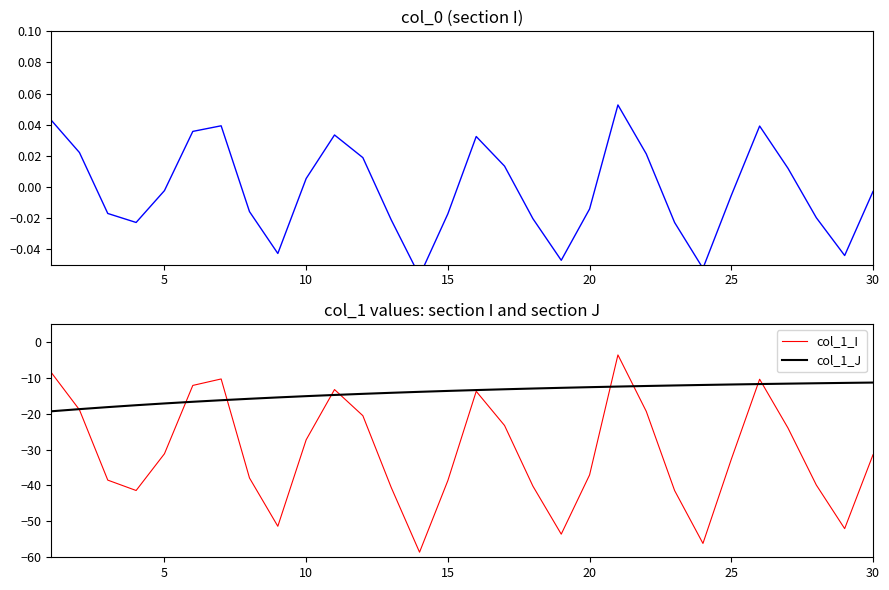

What is the minimum value for col_1_J?

-19.4